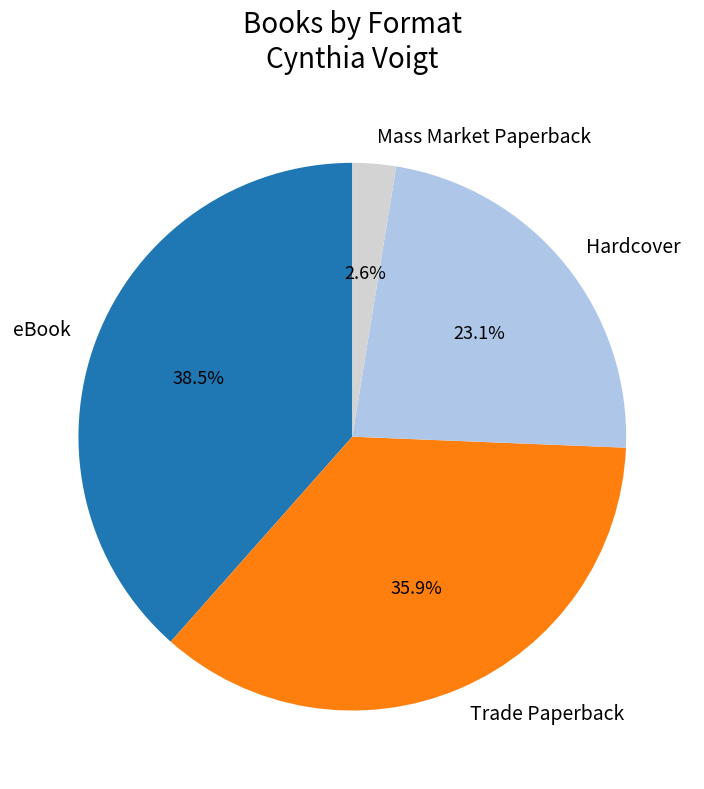

Which category has the smallest portion of the pie?

Mass Market Paperback